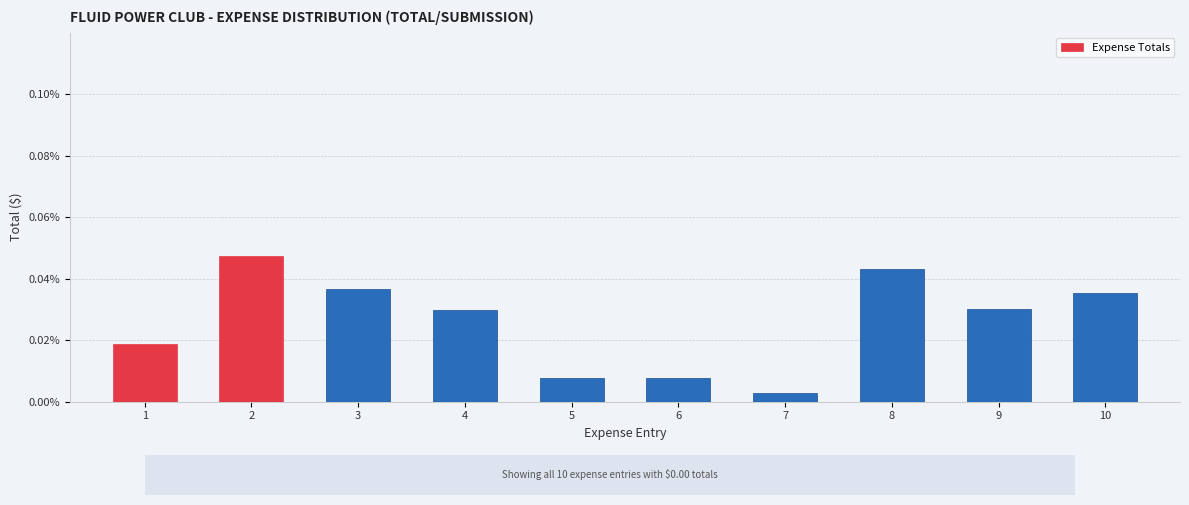

Between 3 and 9, which is larger?

3